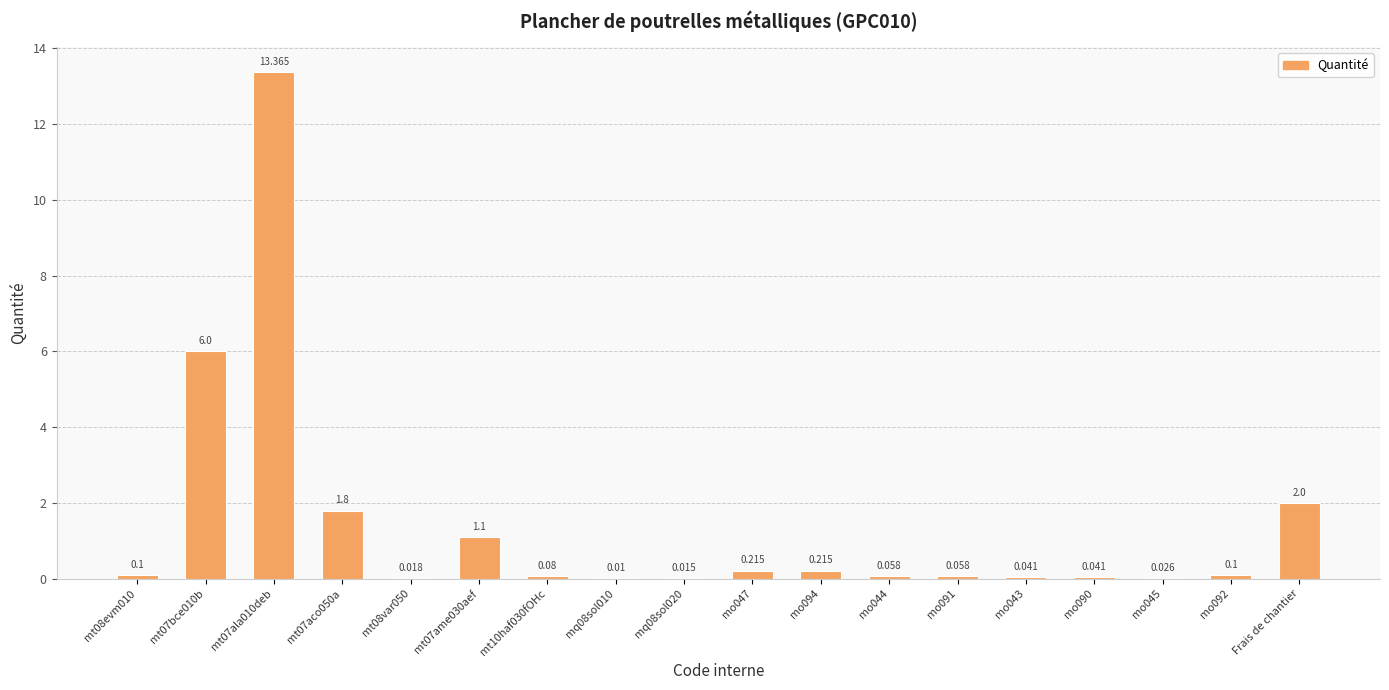

What is the label of the 1st bar from the left?

mt08evm010